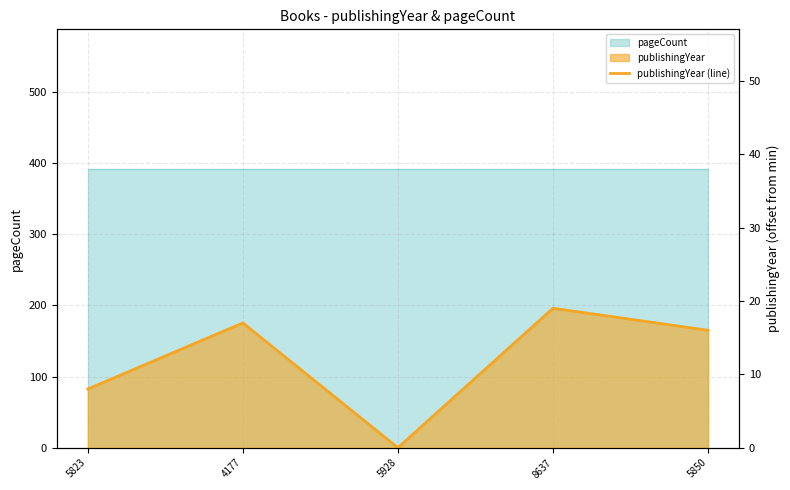

Does the chart display data point markers on the line(s)?

No